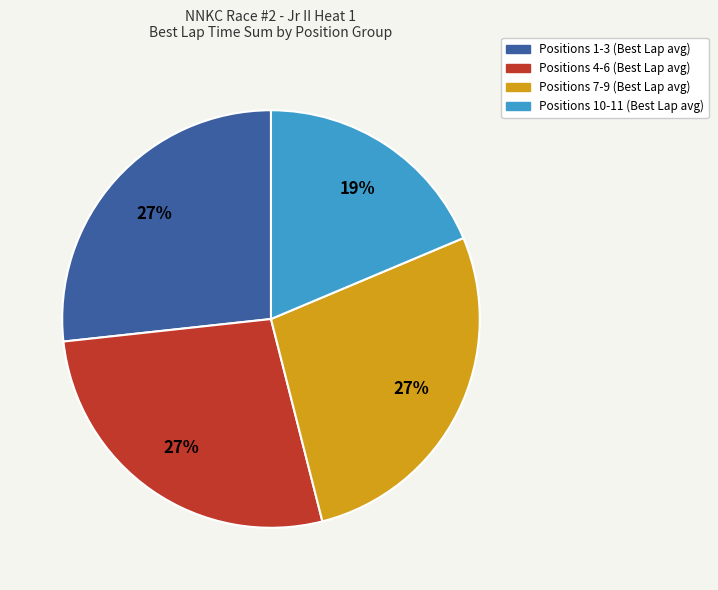

To the nearest percent, what is the average slice percentage?

25%